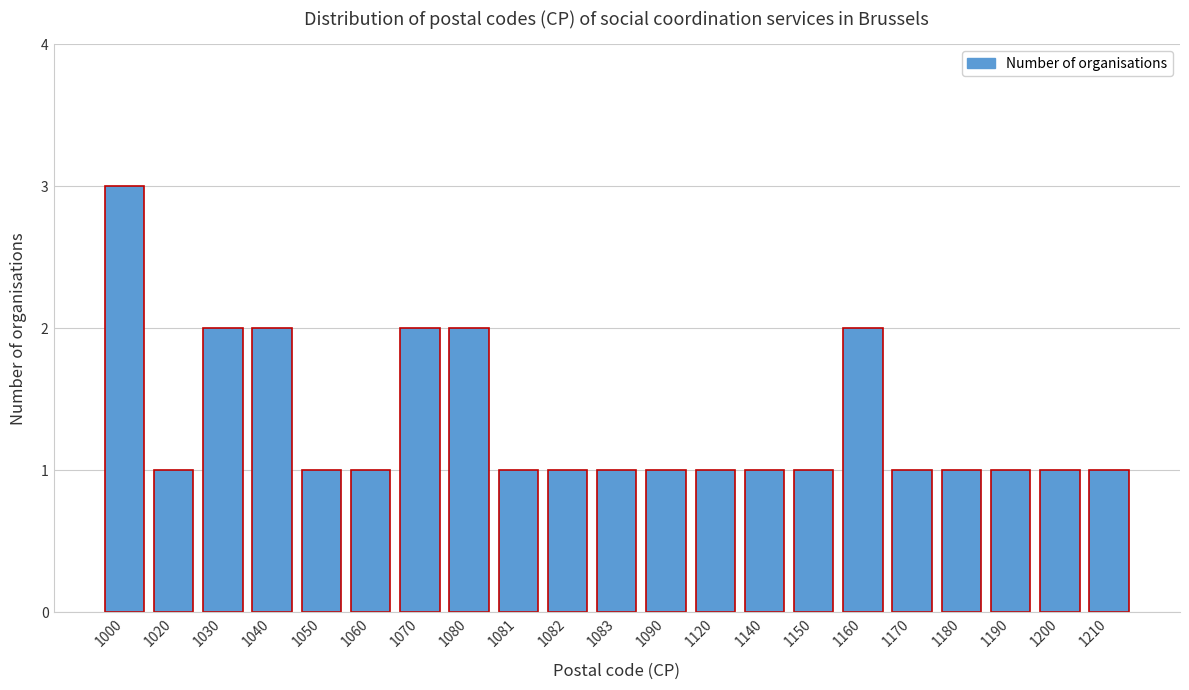

Reading left to right, extract all data points from this chart.

3	1	2	2	1	1	2	2	1	1	1	1	1	1	1	2	1	1	1	1	1